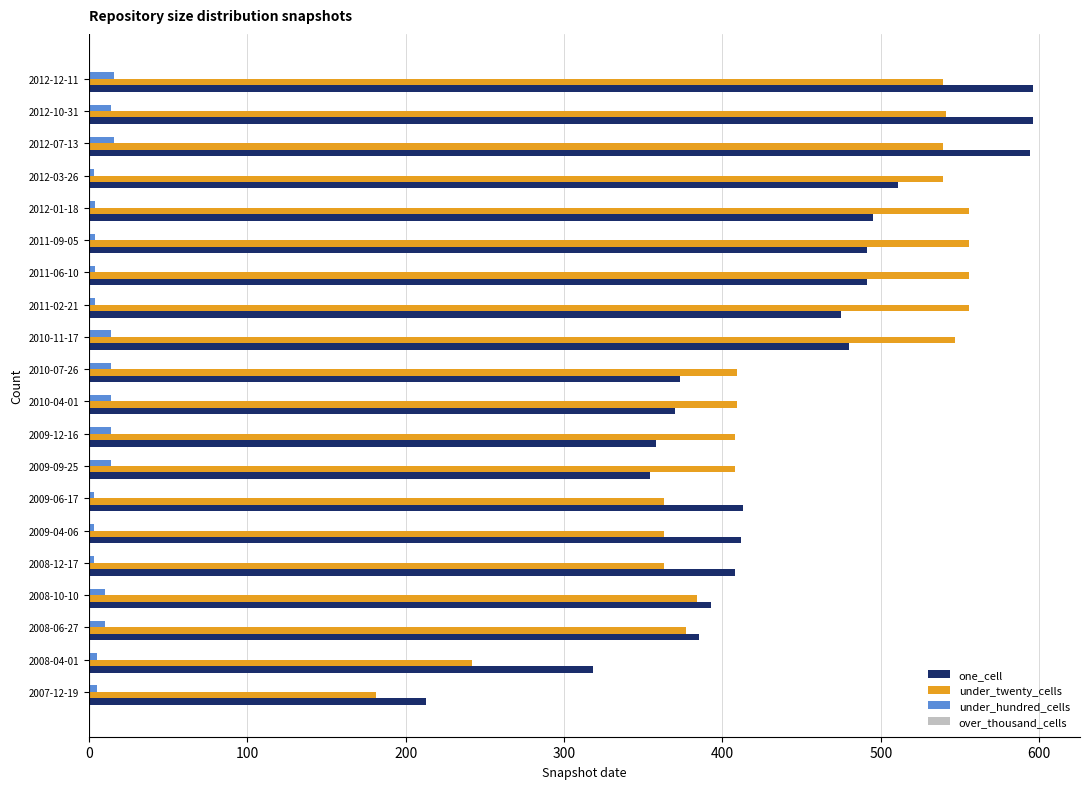

List the series in order of their peak value, lowest first.

under_hundred_cells, under_twenty_cells, one_cell